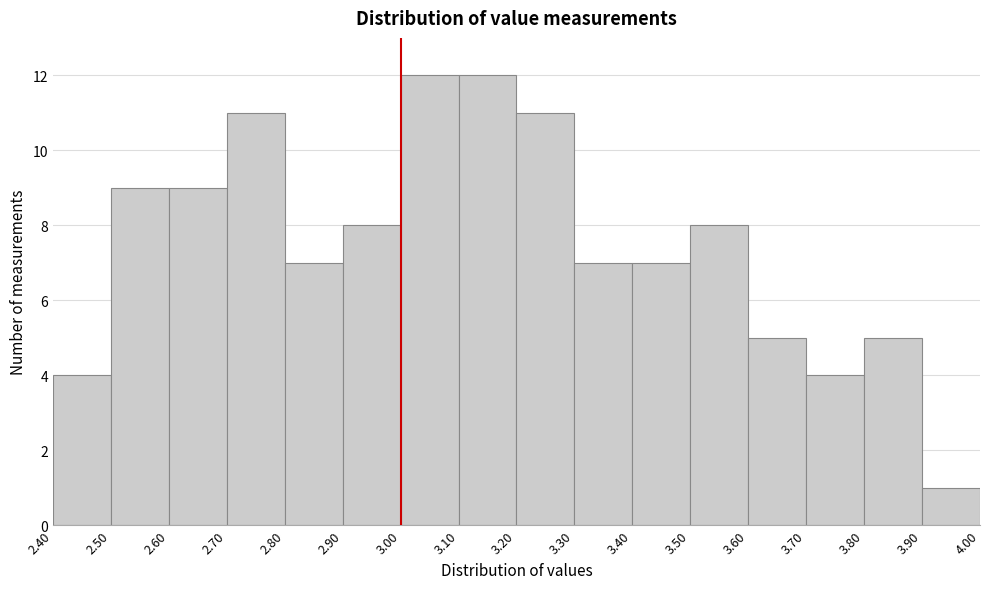

How tall is the bar that spans 3.10 to 3.20 on the x-axis? The values are not printed on the chart, so give them approximately, as read against the axis.

12